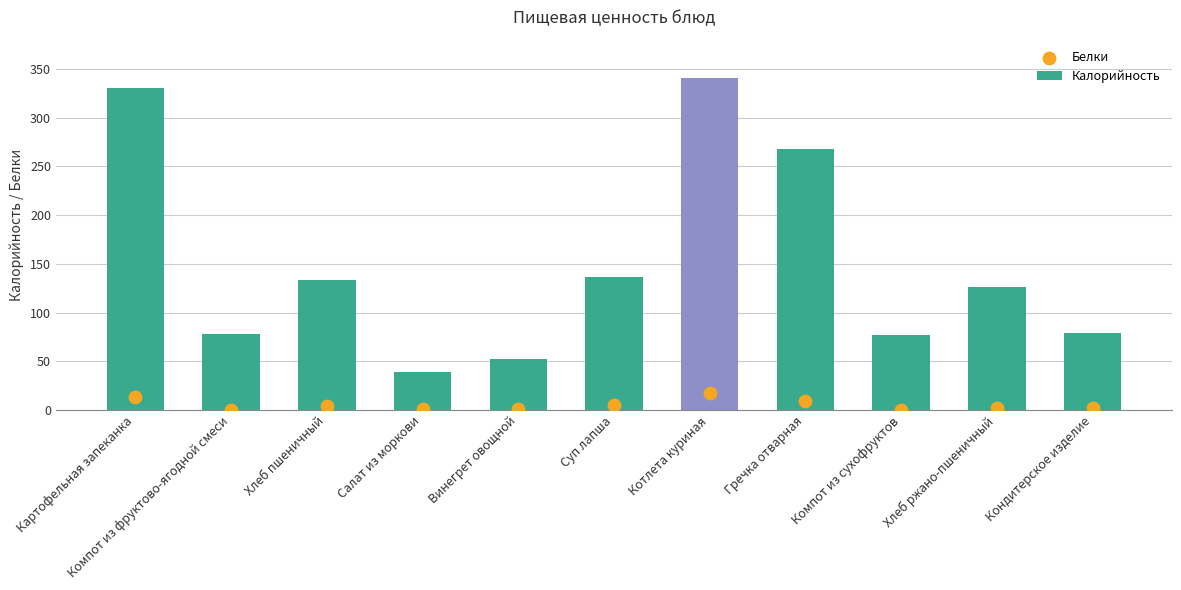

Which series reaches the minimum Y coordinate?

Белки